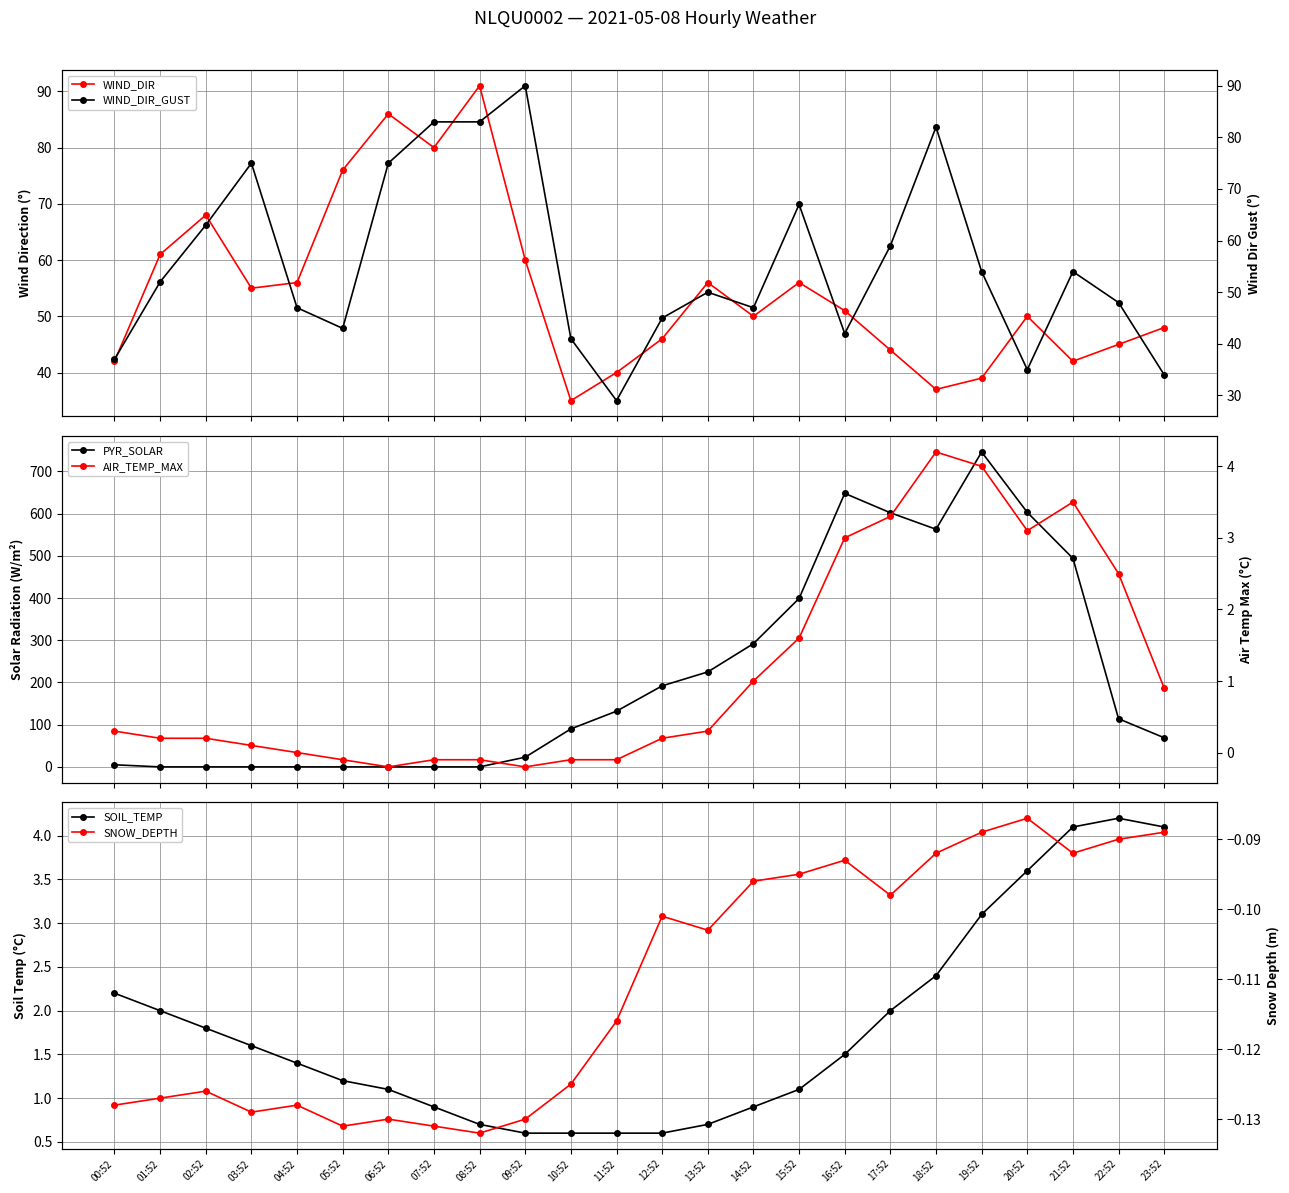

Does the chart display data point markers on the line(s)?

Yes